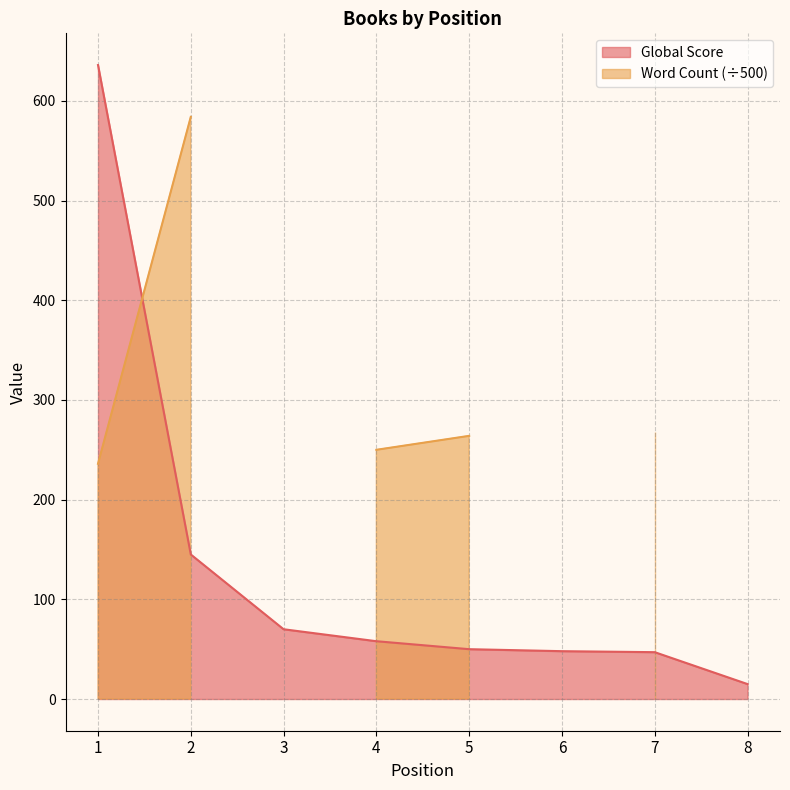

Reading left to right, what are all the values shown in this chart?

636	145	70	58	50	48	47	15